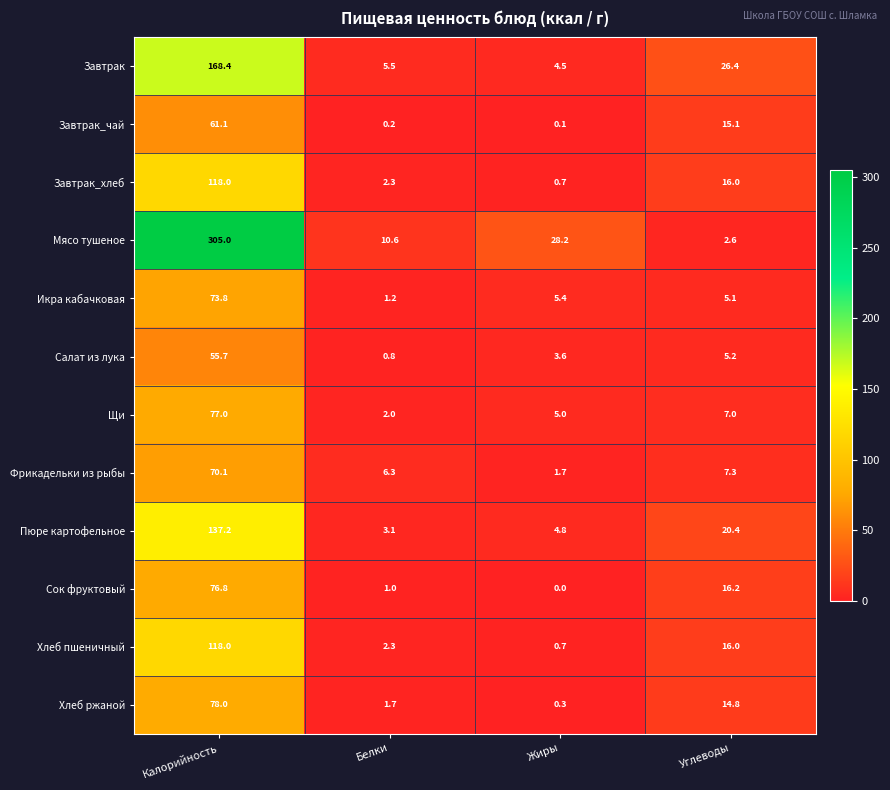

True or false: Щи has a value of 7.0 at Углеводы.

True